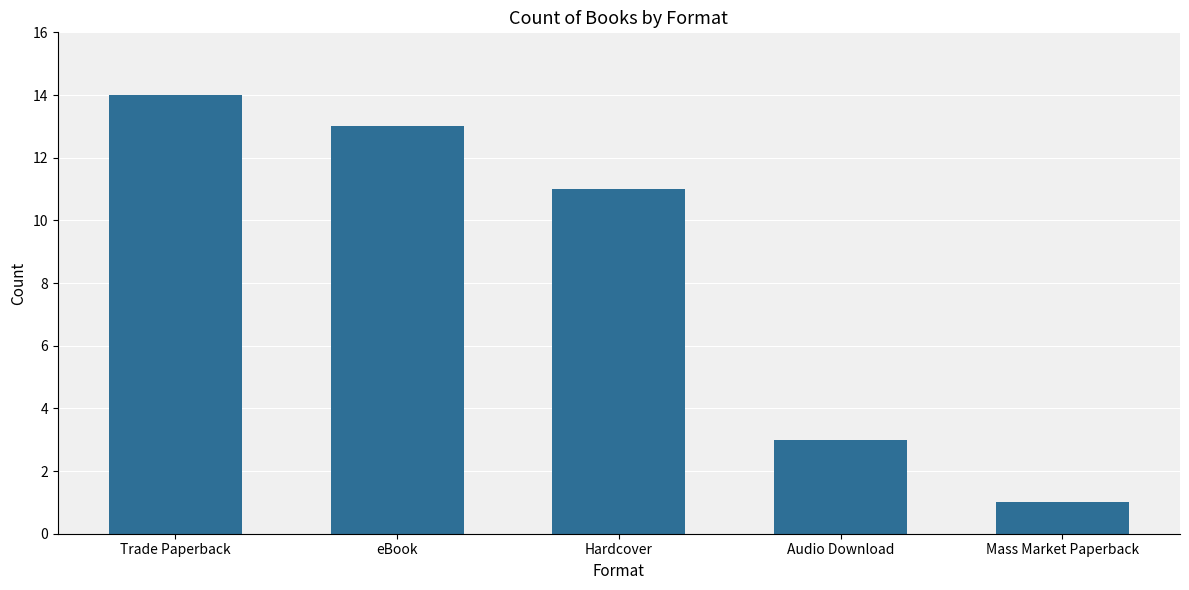

The chart shows a value of 14 at Trade Paperback. True or false?

True